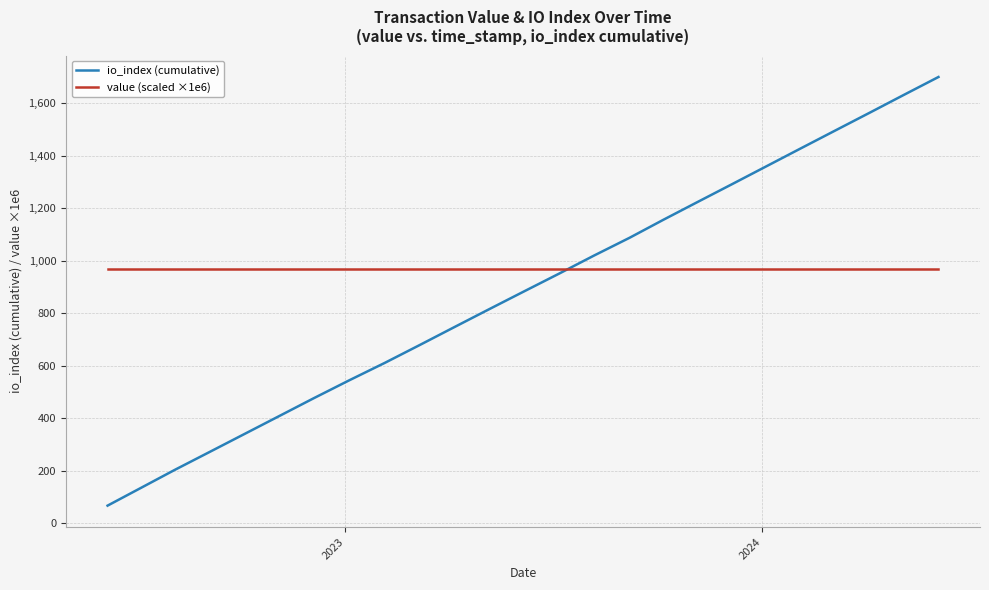

Rank the series by their maximum value, from lowest to highest.

value (scaled ×1e6), io_index (cumulative)